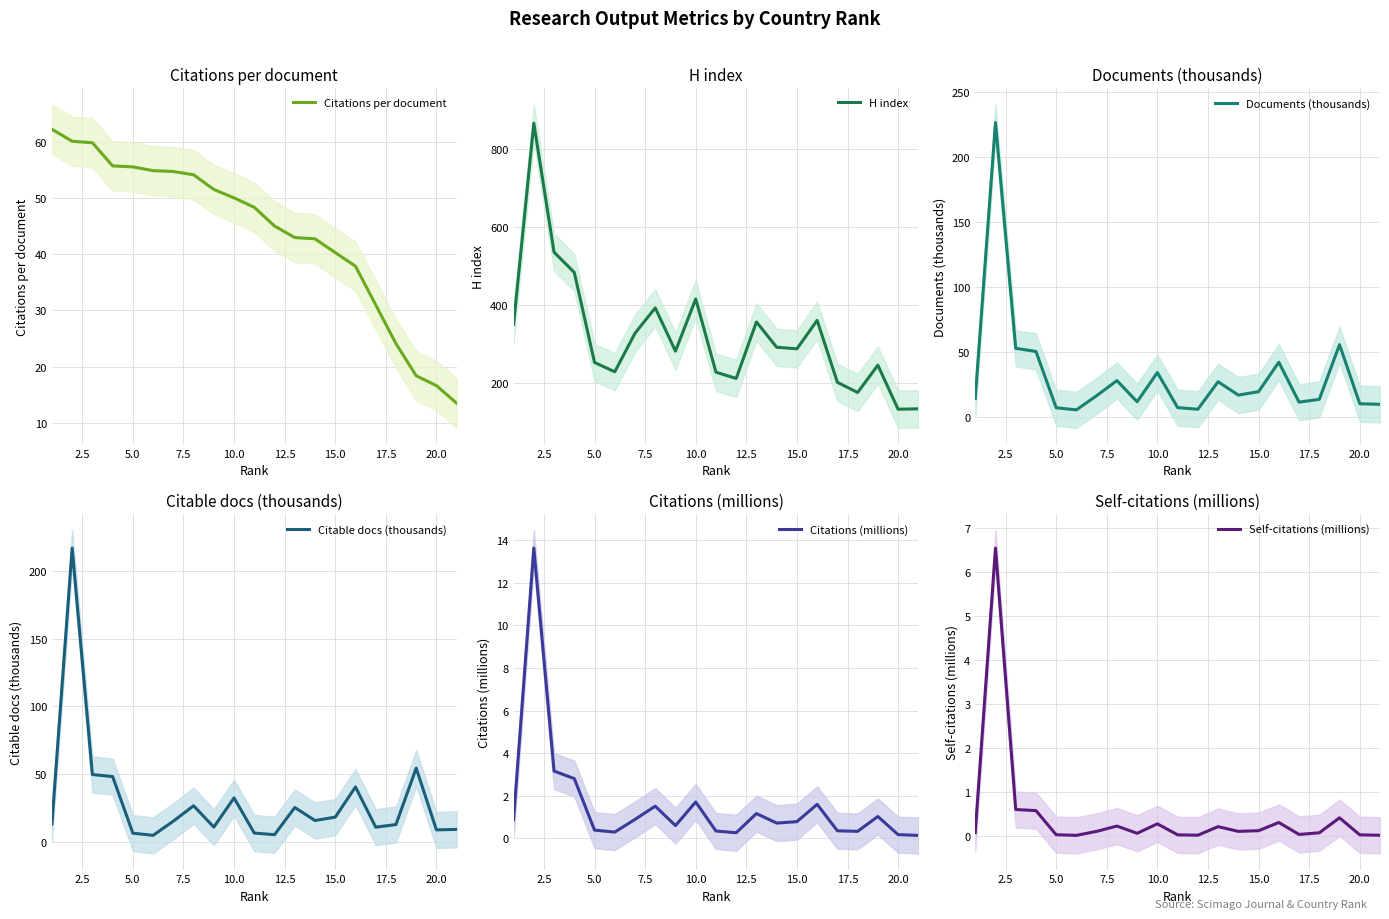

The Citations (millions) series shows 1.7 at 10.0. True or false?

True